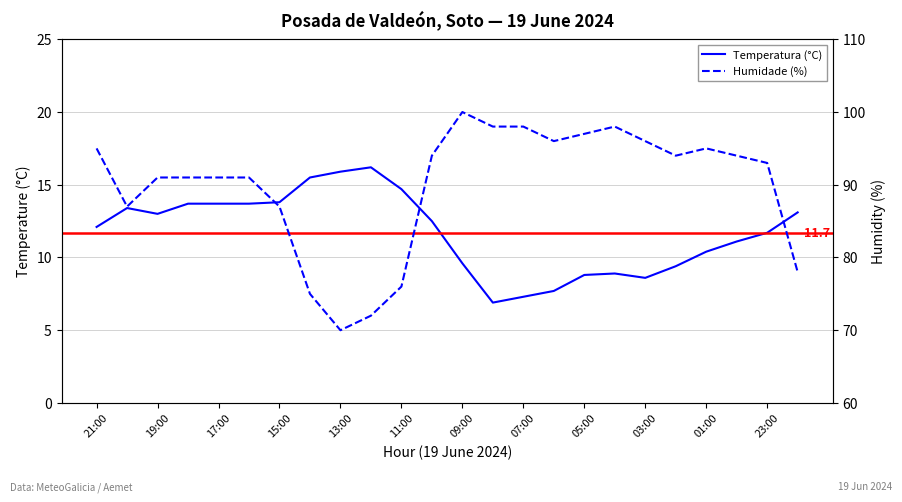

What are all the series names shown in the legend?

Temperatura (°C), Humidade (%)